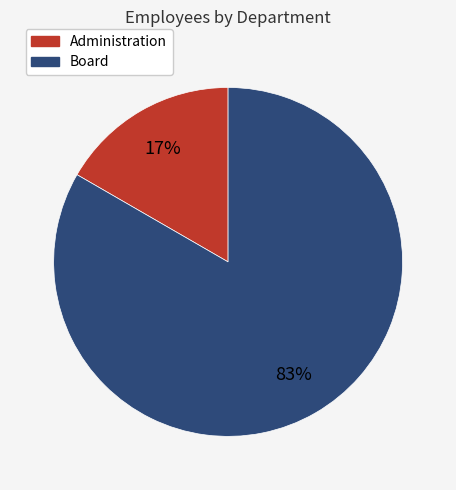

Which has a higher value, Board or Administration?

Board